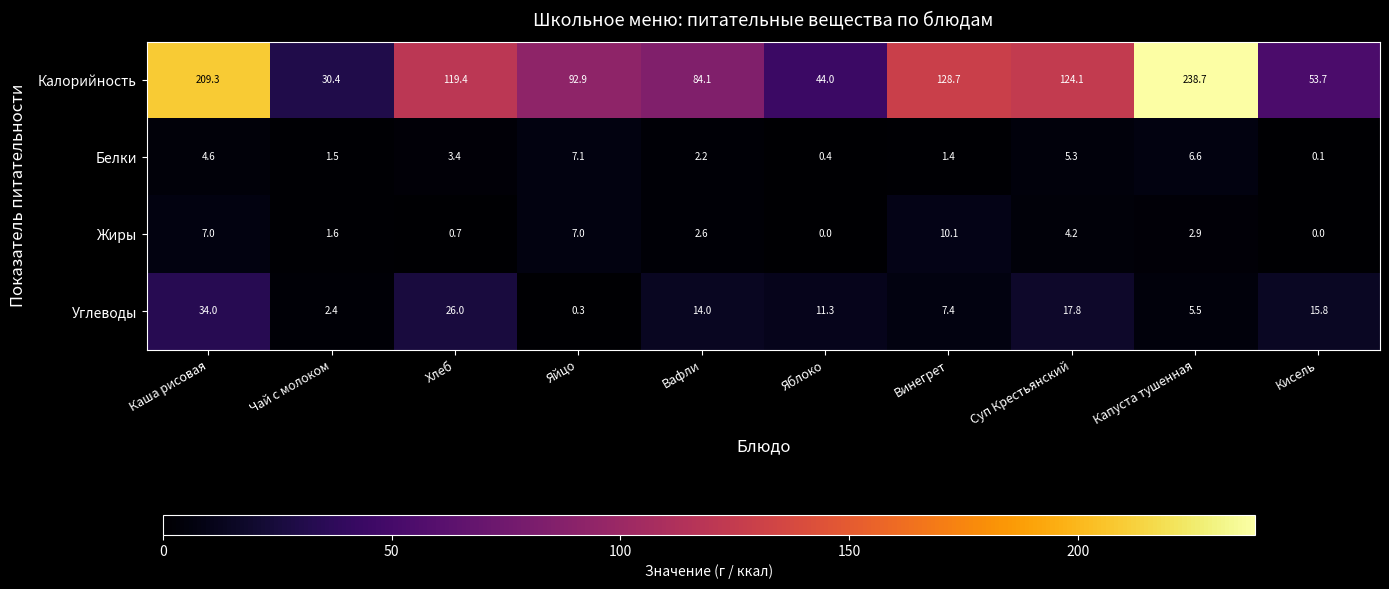

Where is Углеводы nearest to the value 17?

Суп Крестьянский